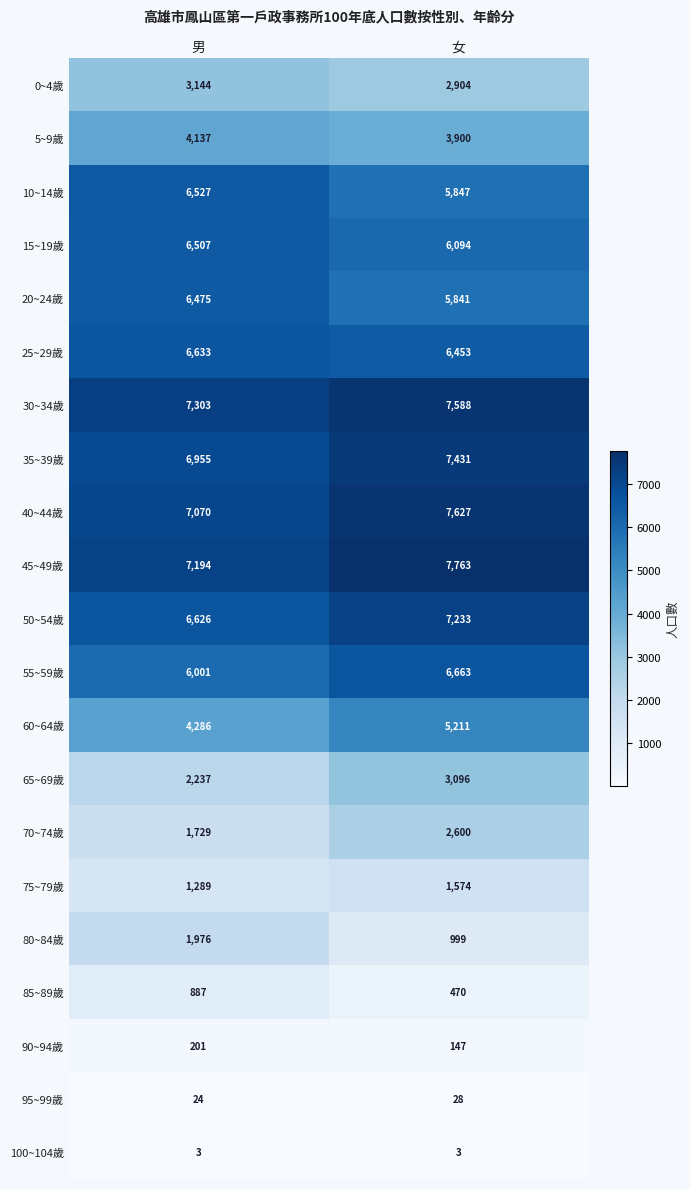

What is the sum of the 45~49歲 values at 女 and 男?

14957